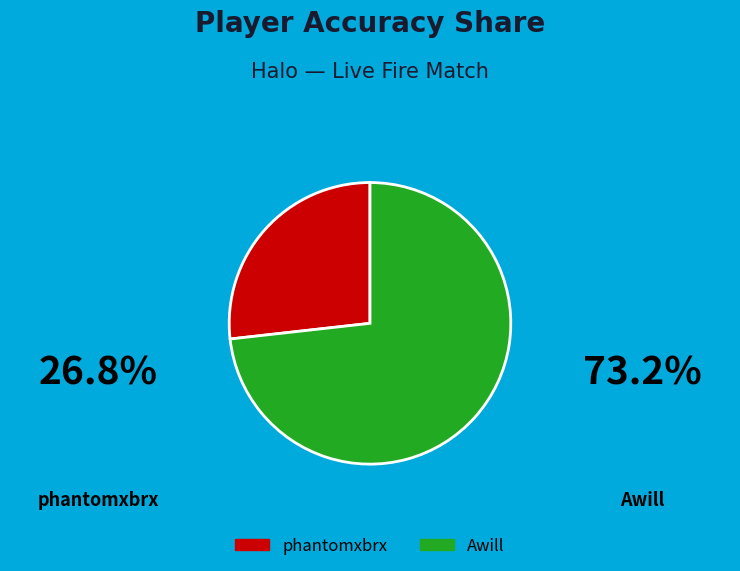

Approximately how many times larger is the value at phantomxbrx compared to Awill?

0.4